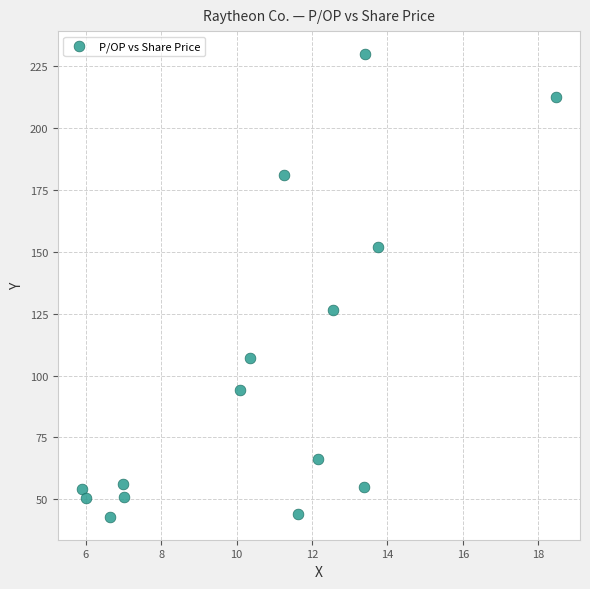

What Y value in the scatter plot is closest to 136?

126.6